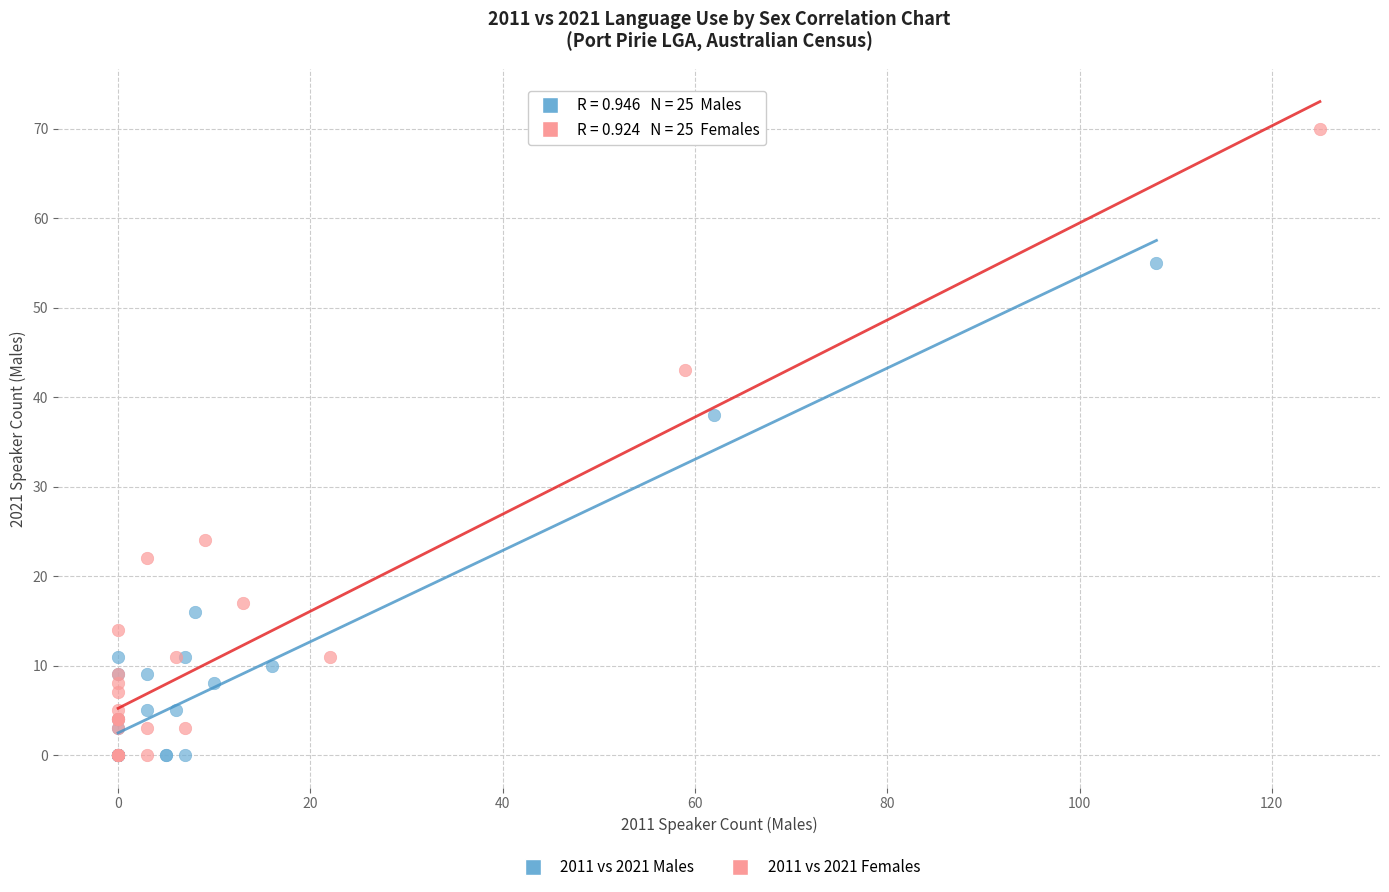

Which series has the widest spread of Y values?

2011 vs 2021 Females